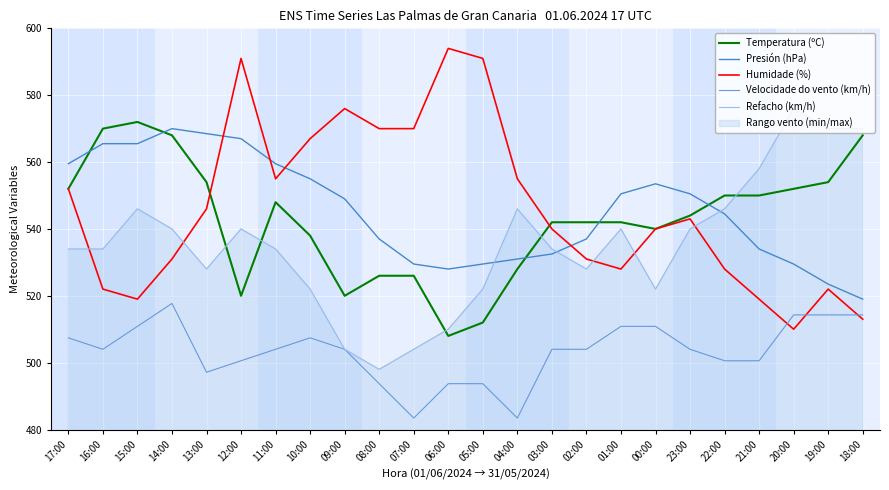

Does the chart display data point markers on the line(s)?

No